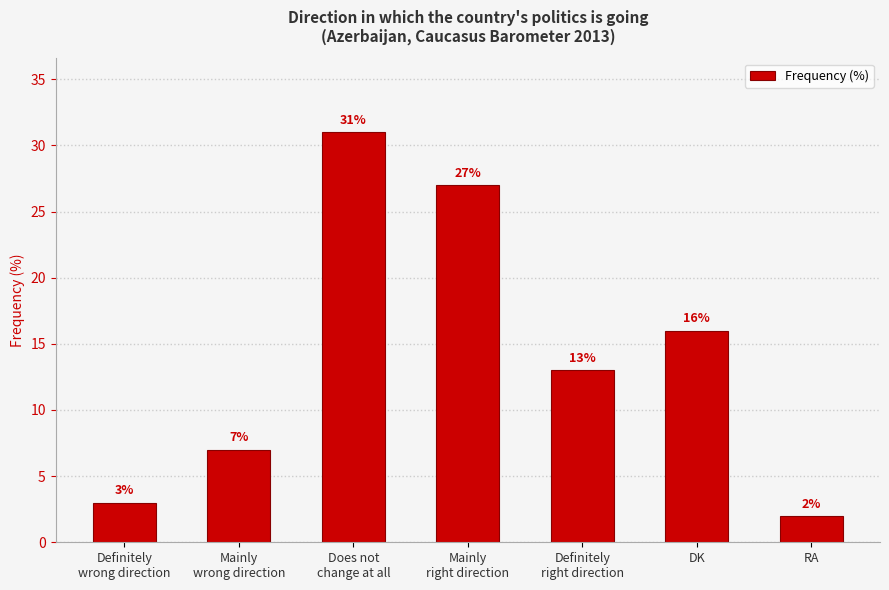

What is the difference between the second highest and minimum values?

25